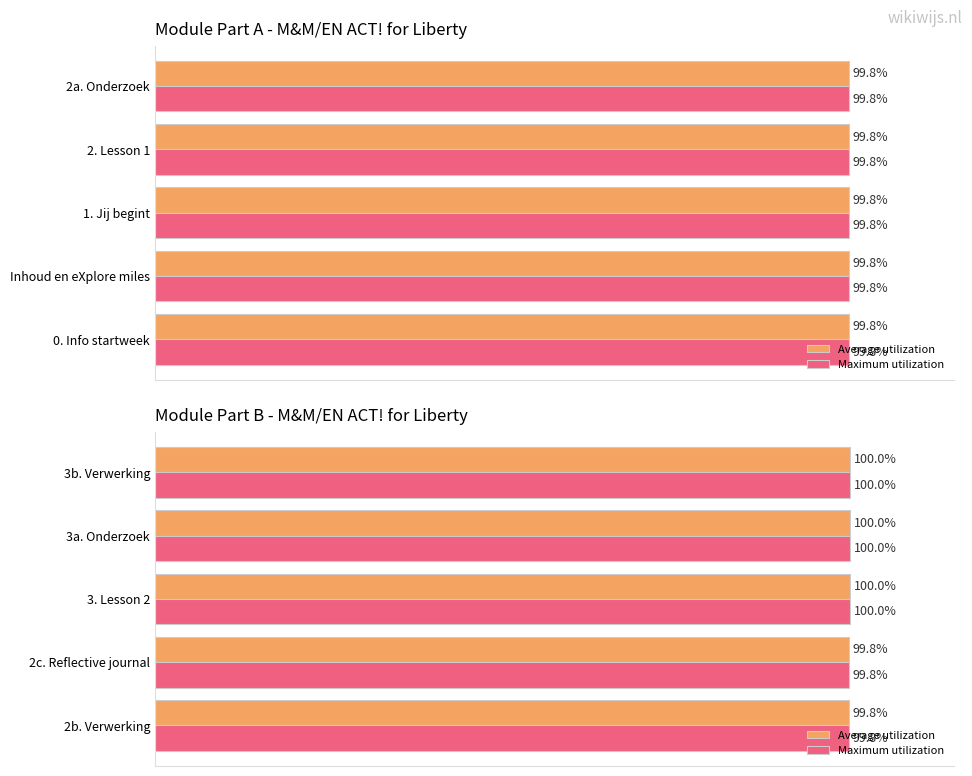

True or false: Maximum utilization has a value of 44.7 at 2b. Verwerking.

False